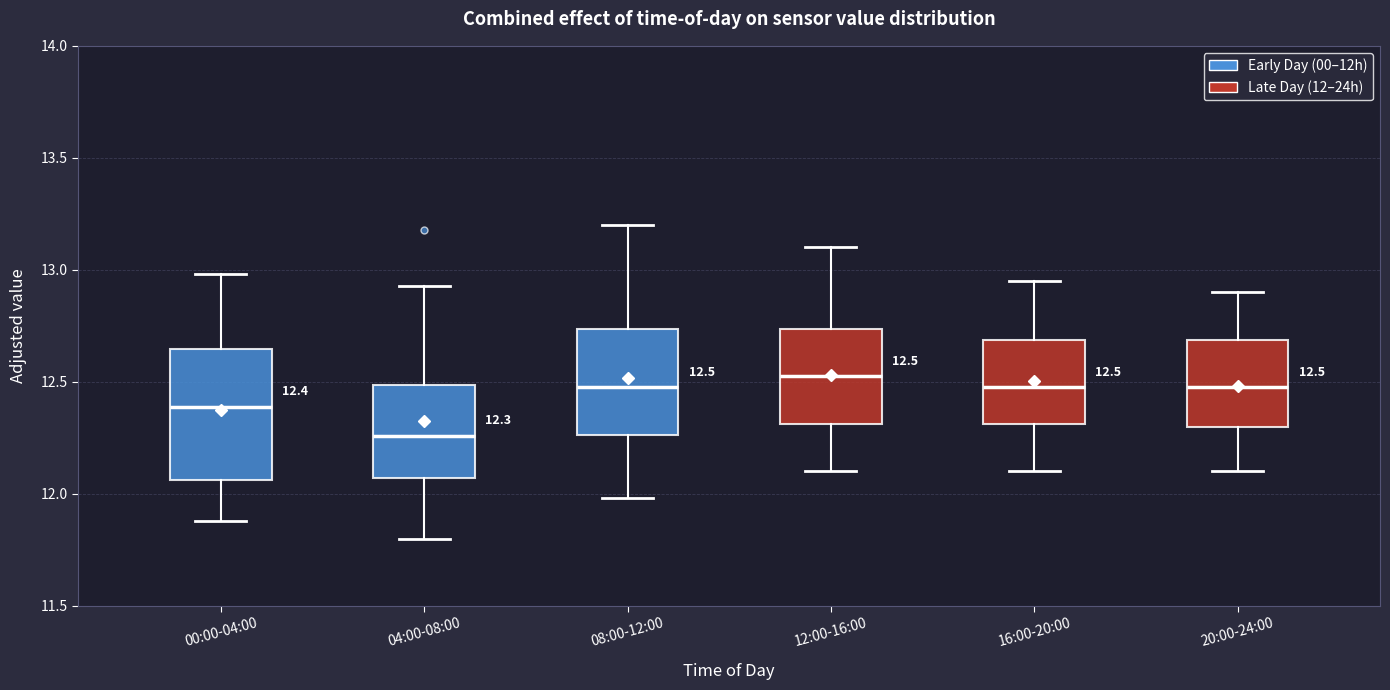

Comparing the boxes themselves (not the whiskers), which one is the tallest?

00:00-04:00